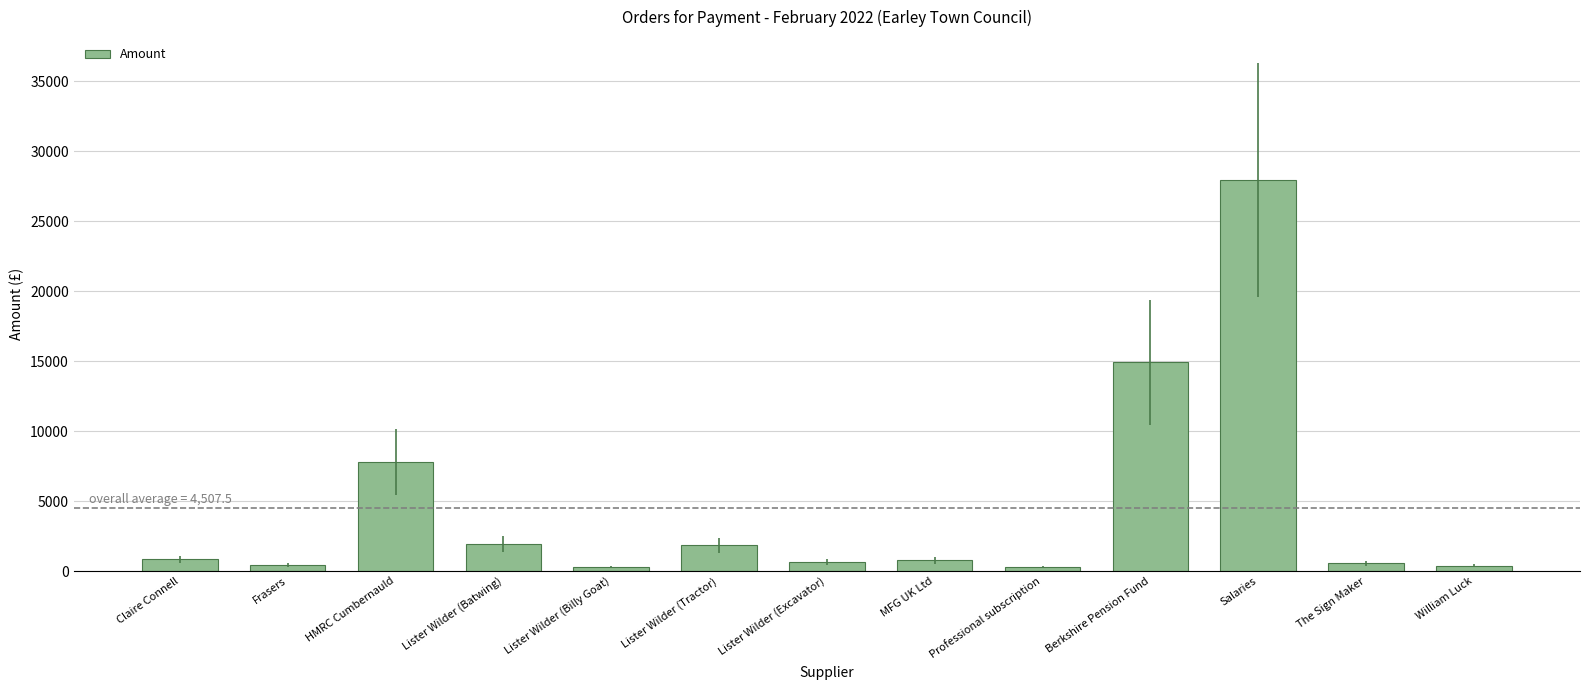

What is the label of the 2nd bar from the right?

The Sign Maker